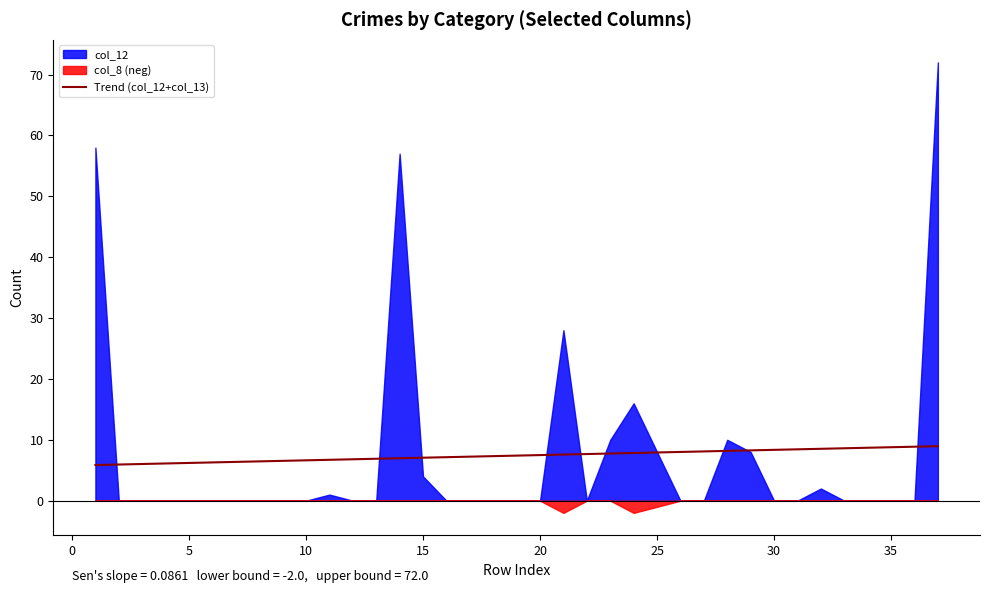

The value of Trend (col_12+col_13) at 20 is 11.9. True or false?

False